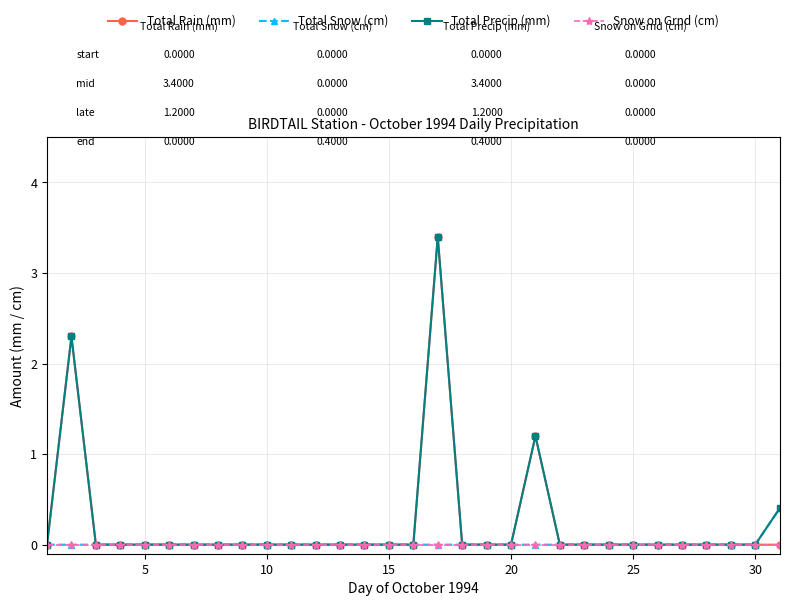

The Total Precip (mm) series shows 0.0 at 10. True or false?

True